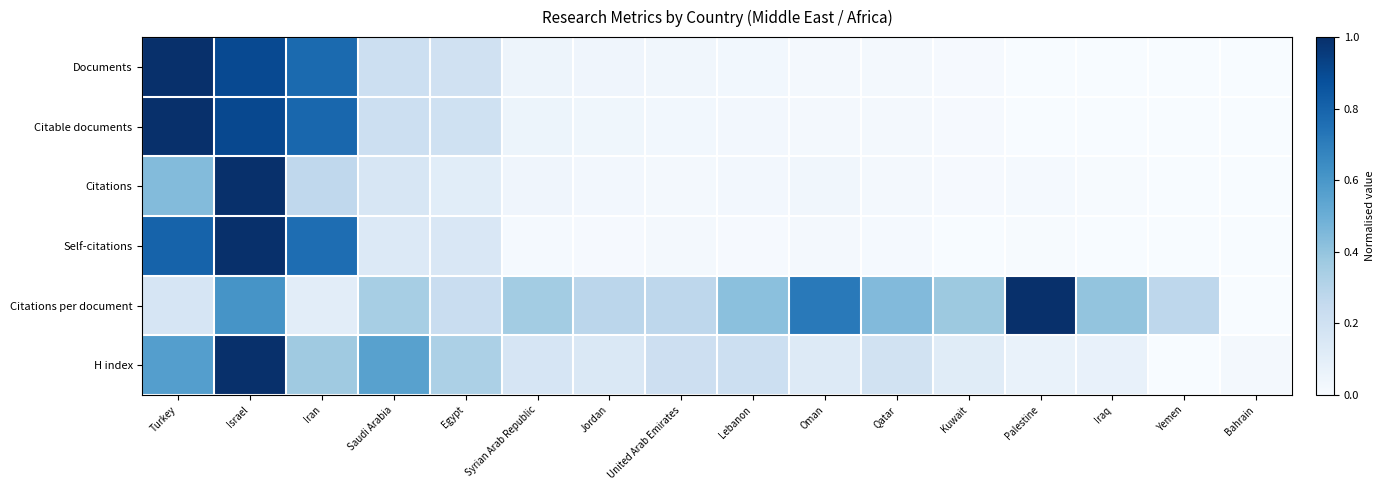

Reading left to right, list all the values displayed in this chart.

Documents: Turkey=1.0	Israel=0.9	Iran=0.8	Saudi Arabia=0.2	Egypt=0.2	Syrian Arab Republic=0.1	Jordan=0.0	United Arab Emirates=0.0	Lebanon=0.0	Oman=0.0	Qatar=0.0	Kuwait=0.0	Palestine=0.0	Iraq=0.0	Yemen=0.0	Bahrain=0.0
Citable documents: Turkey=1.0	Israel=0.9	Iran=0.8	Saudi Arabia=0.2	Egypt=0.2	Syrian Arab Republic=0.1	Jordan=0.0	United Arab Emirates=0.0	Lebanon=0.0	Oman=0.0	Qatar=0.0	Kuwait=0.0	Palestine=0.0	Iraq=0.0	Yemen=0.0	Bahrain=0.0
Citations: Turkey=0.4	Israel=1.0	Iran=0.3	Saudi Arabia=0.2	Egypt=0.1	Syrian Arab Republic=0.0	Jordan=0.0	United Arab Emirates=0.0	Lebanon=0.0	Oman=0.0	Qatar=0.0	Kuwait=0.0	Palestine=0.0	Iraq=0.0	Yemen=0.0	Bahrain=0.0
Self-citations: Turkey=0.8	Israel=1.0	Iran=0.8	Saudi Arabia=0.1	Egypt=0.1	Syrian Arab Republic=0.0	Jordan=0.0	United Arab Emirates=0.0	Lebanon=0.0	Oman=0.0	Qatar=0.0	Kuwait=0.0	Palestine=0.0	Iraq=0.0	Yemen=0.0	Bahrain=0.0
Citations per document: Turkey=0.2	Israel=0.6	Iran=0.1	Saudi Arabia=0.3	Egypt=0.2	Syrian Arab Republic=0.4	Jordan=0.3	United Arab Emirates=0.3	Lebanon=0.4	Oman=0.7	Qatar=0.4	Kuwait=0.4	Palestine=1.0	Iraq=0.4	Yemen=0.3	Bahrain=0.0
H index: Turkey=0.6	Israel=1.0	Iran=0.4	Saudi Arabia=0.6	Egypt=0.3	Syrian Arab Republic=0.2	Jordan=0.1	United Arab Emirates=0.2	Lebanon=0.2	Oman=0.1	Qatar=0.2	Kuwait=0.1	Palestine=0.1	Iraq=0.1	Yemen=0.0	Bahrain=0.0